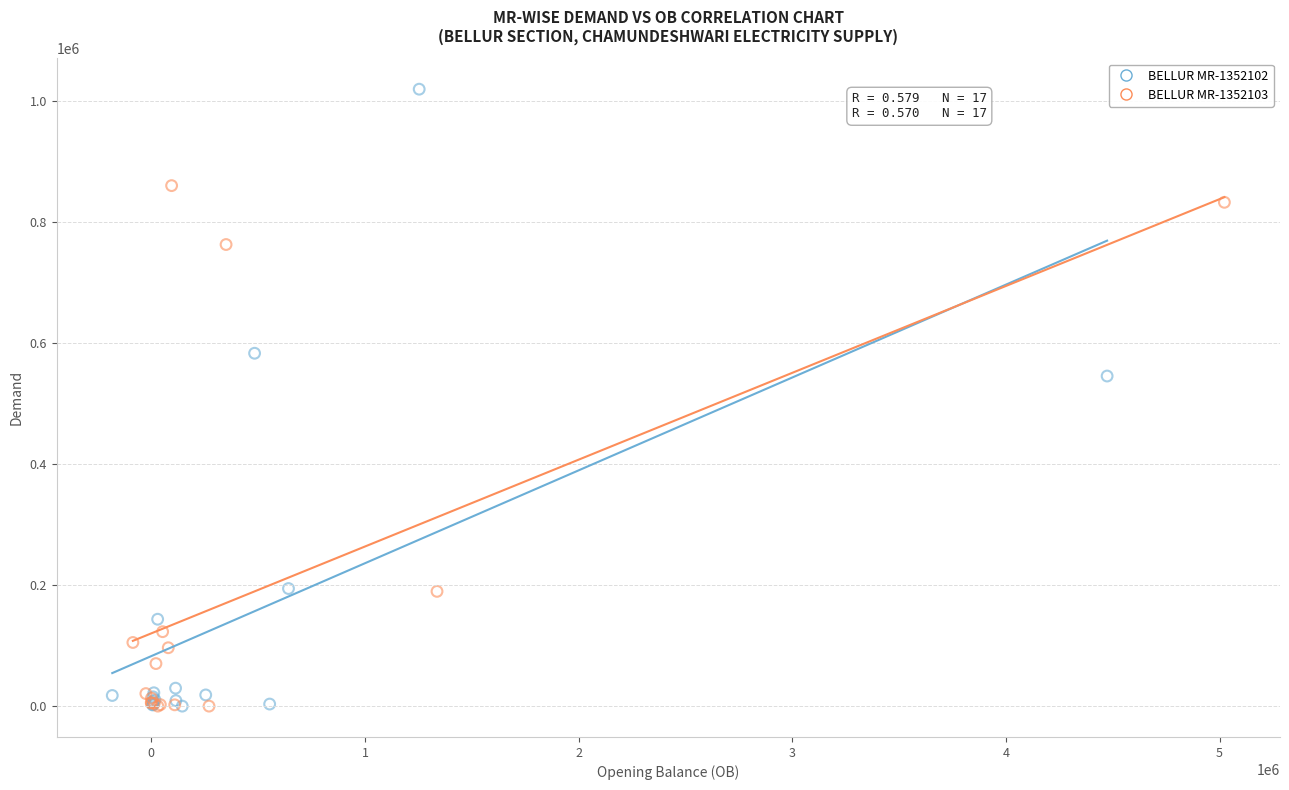

Which series reaches the maximum Y coordinate?

BELLUR MR-1352102